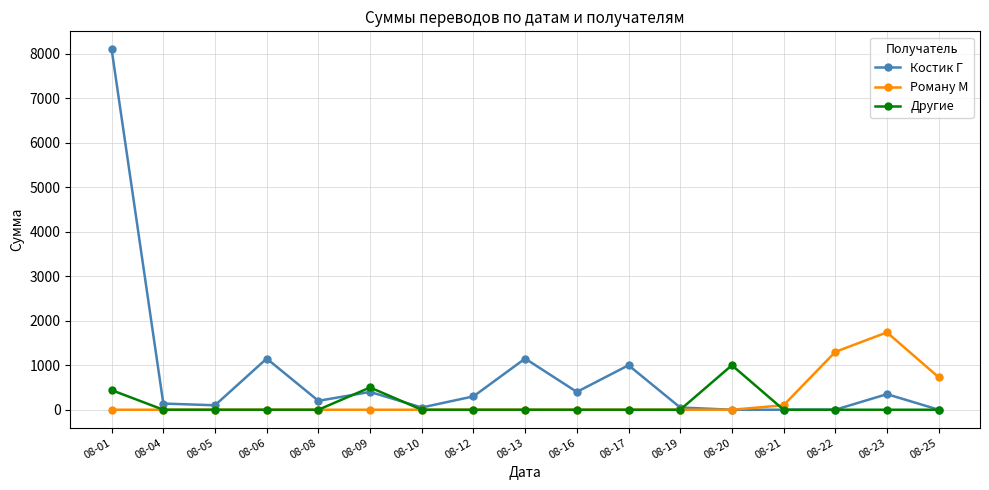

What is the total value across all series at 08-13?

1150